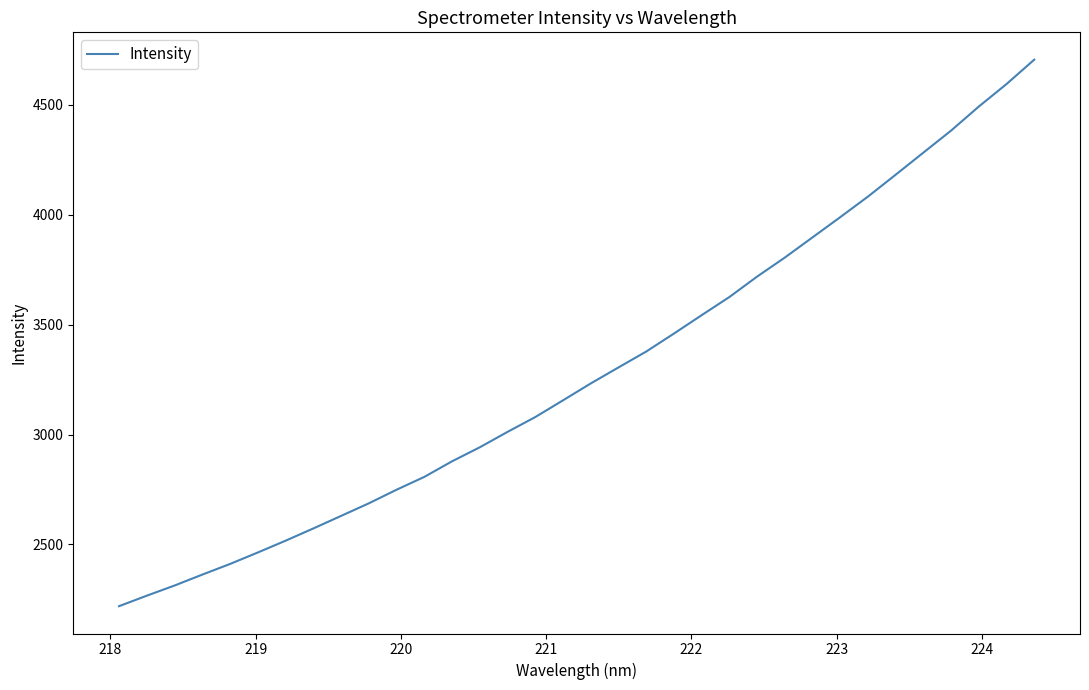

What is the difference between the maximum and minimum values?

2487.5